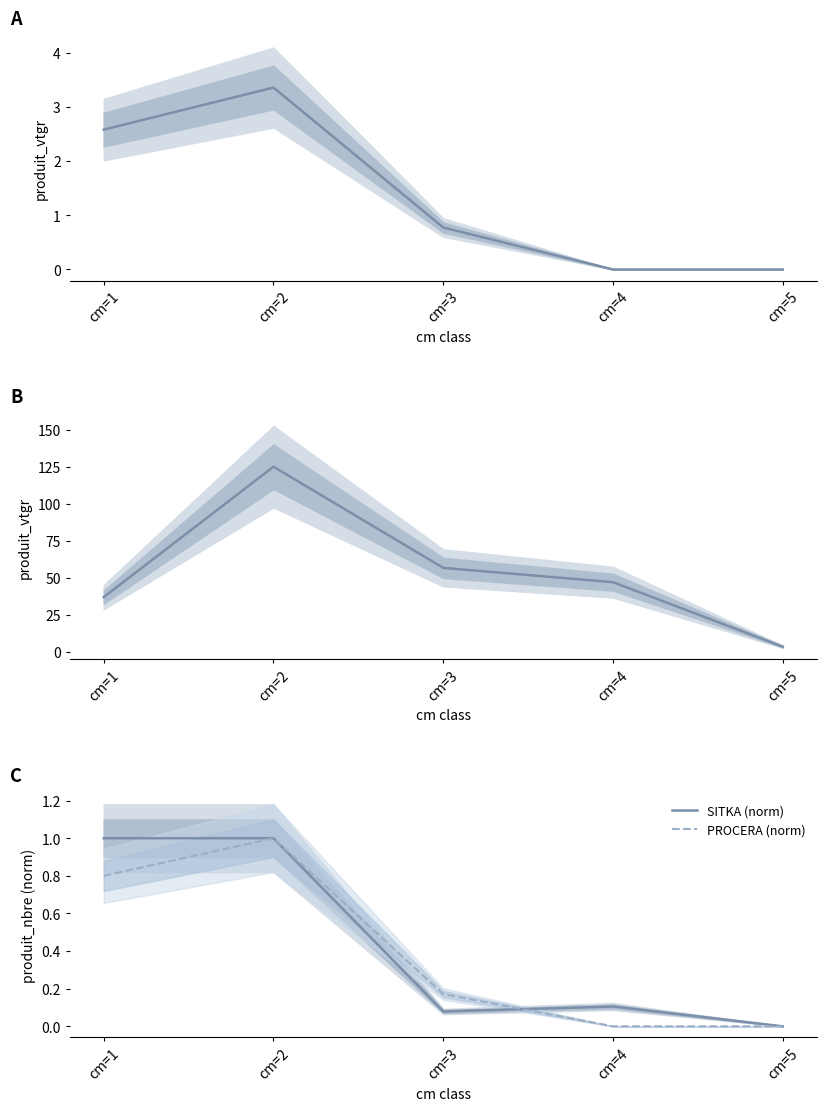

True or false: SITKA (norm) and EPICEA_NORMAL cross at least once.

False